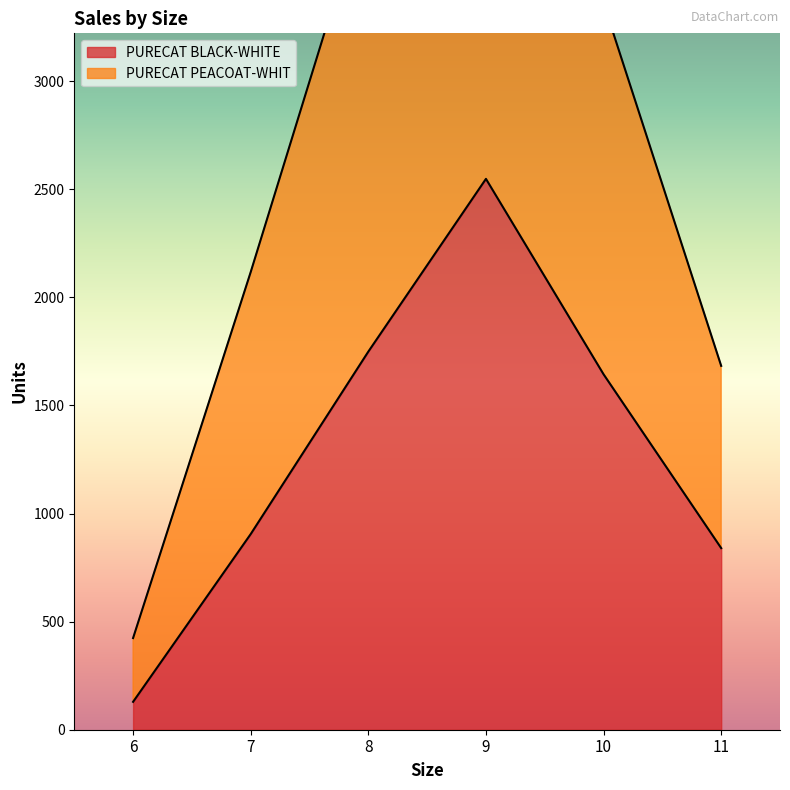

Is it true that PURECAT BLACK-WHITE equals 188 at 6?

False